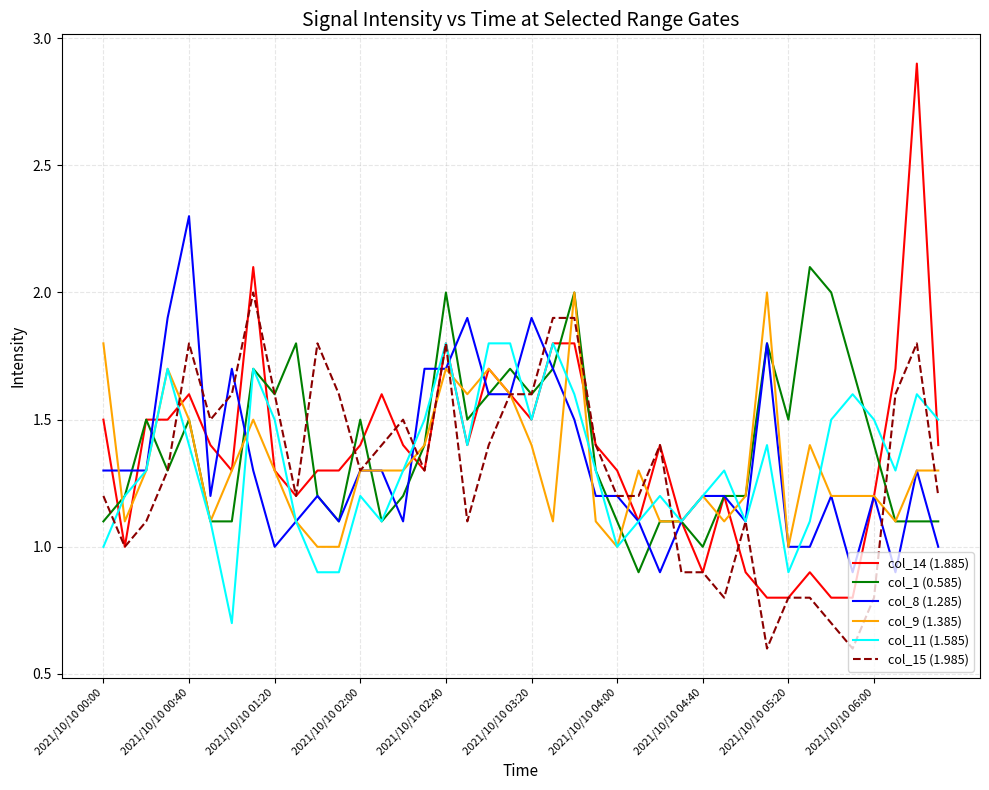

Which series has the widest spread of values?

col_14 (1.885)